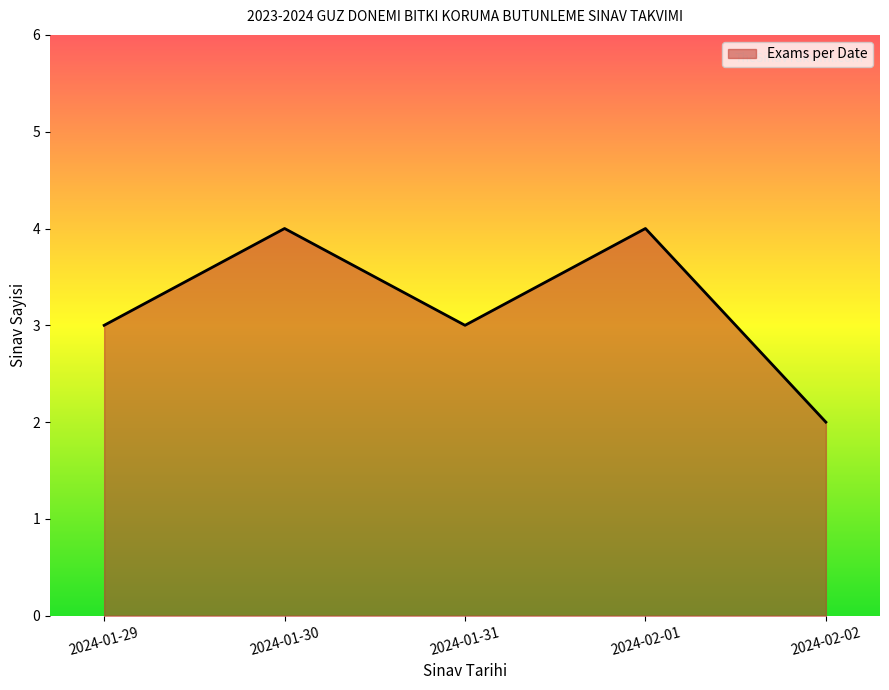

What is the ratio of the value at 2024-01-30 to the value at 2024-02-02?

2.0